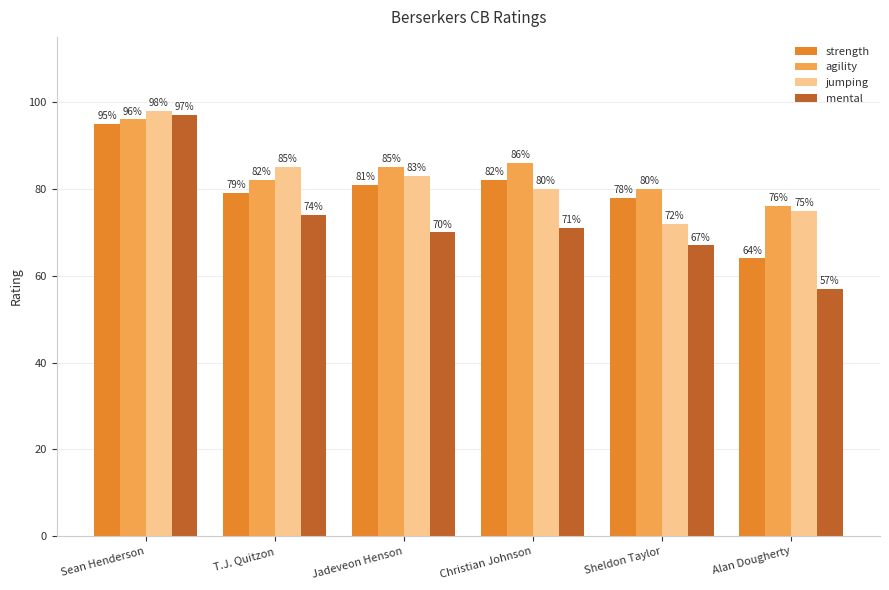

True or false: strength has a value of 78 at Sheldon Taylor.

True